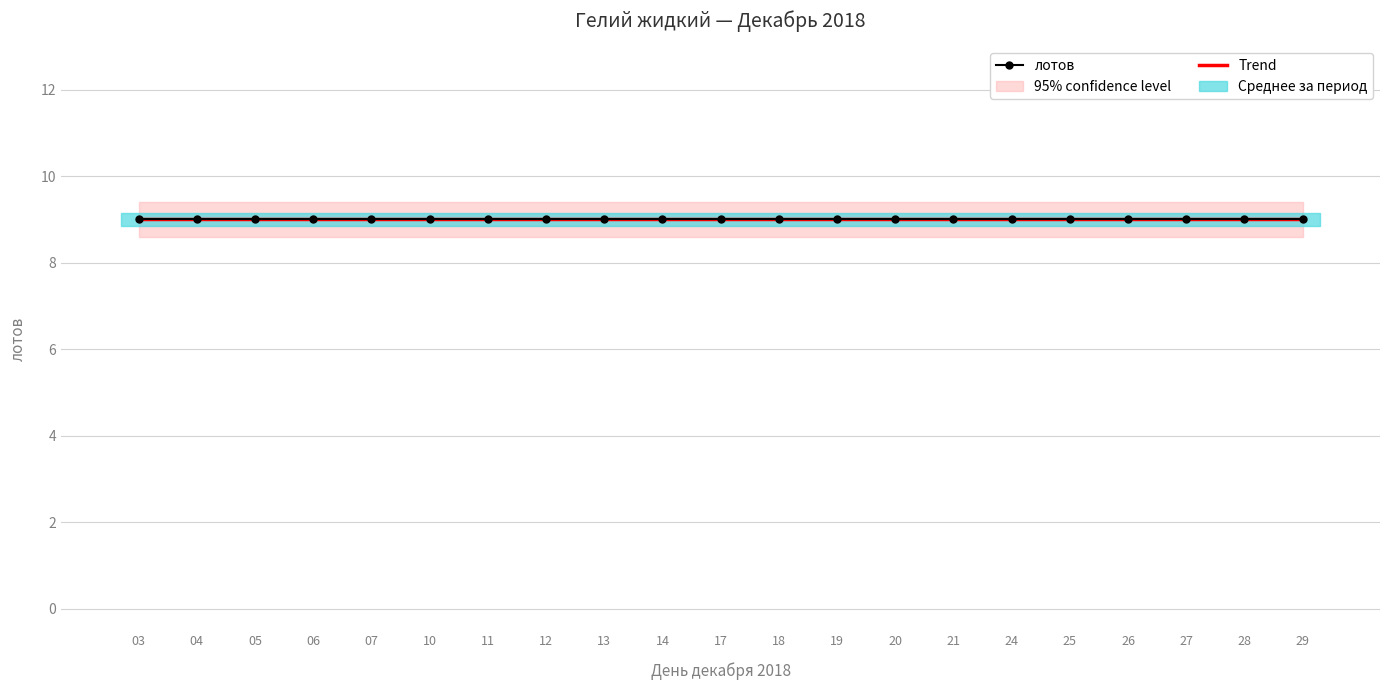

How many lines are shown in the chart?

2